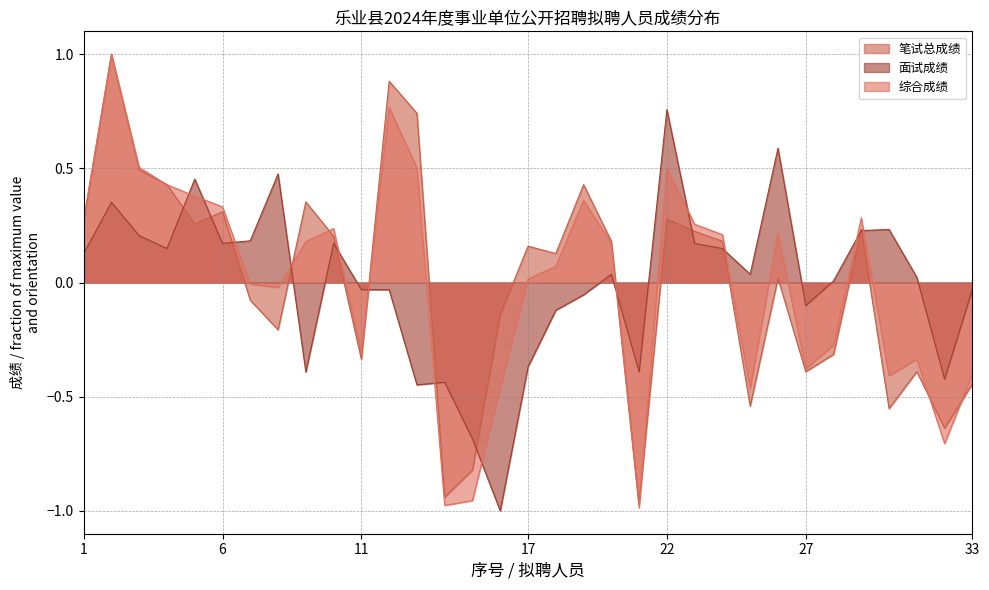

Between which two adjacent categories do 面试成绩 and 综合成绩 first intersect?

4 and 5